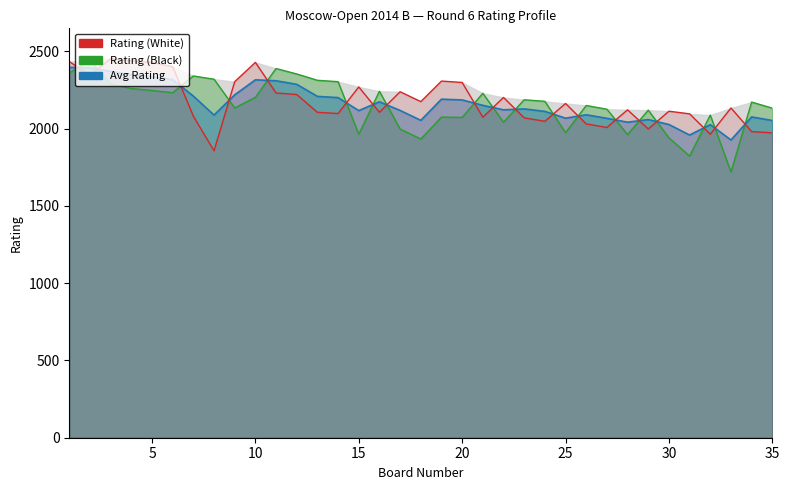

What is the sum of all Rating (White) values?

76168